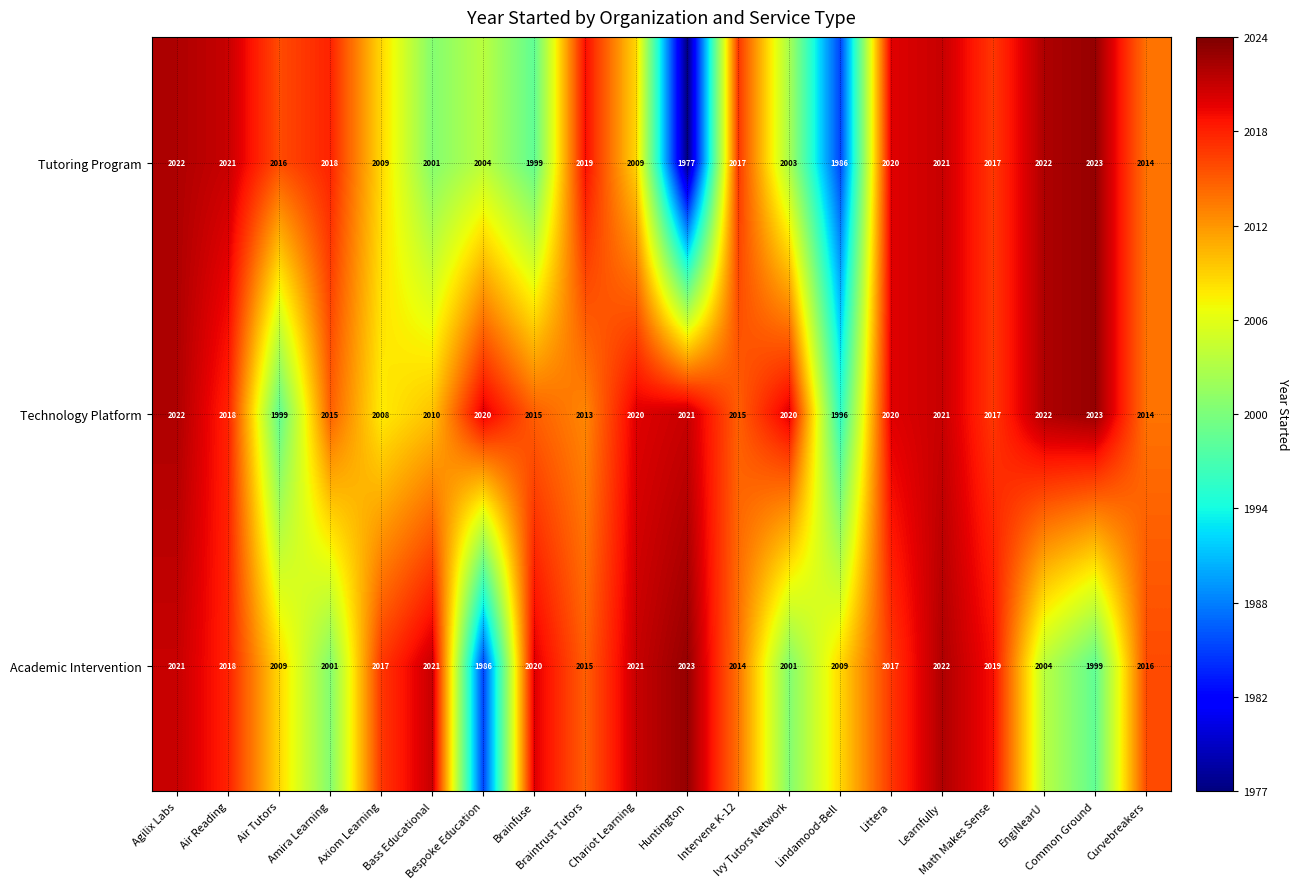

What is the sum of all Tutoring Program values?

40218